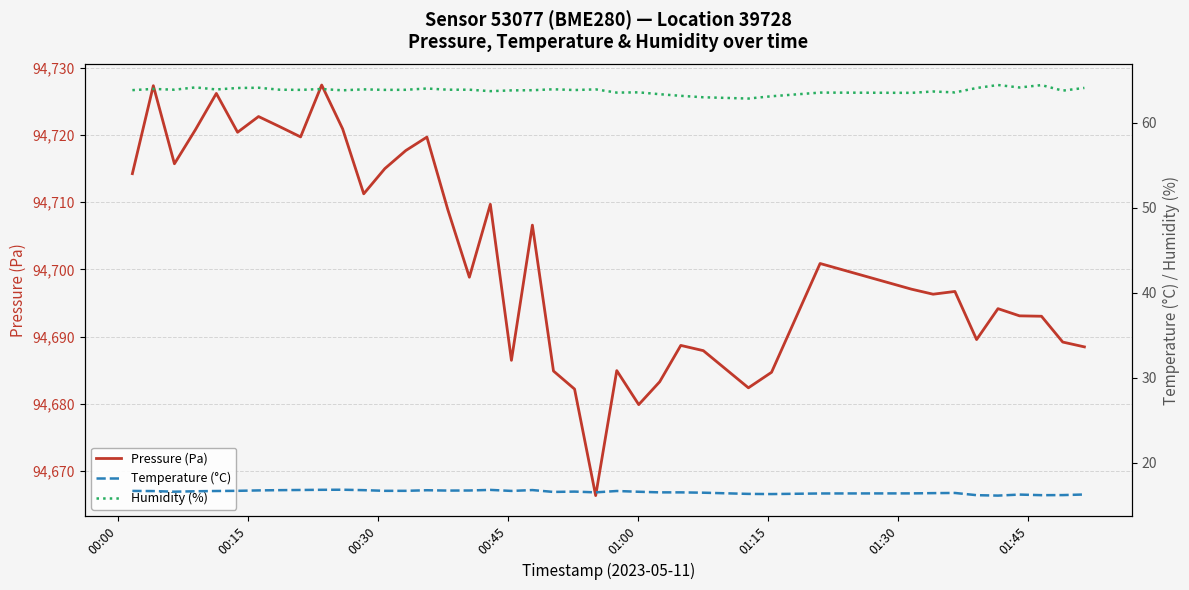

Is it true that Humidity (%) equals 85.1 at 12?

False